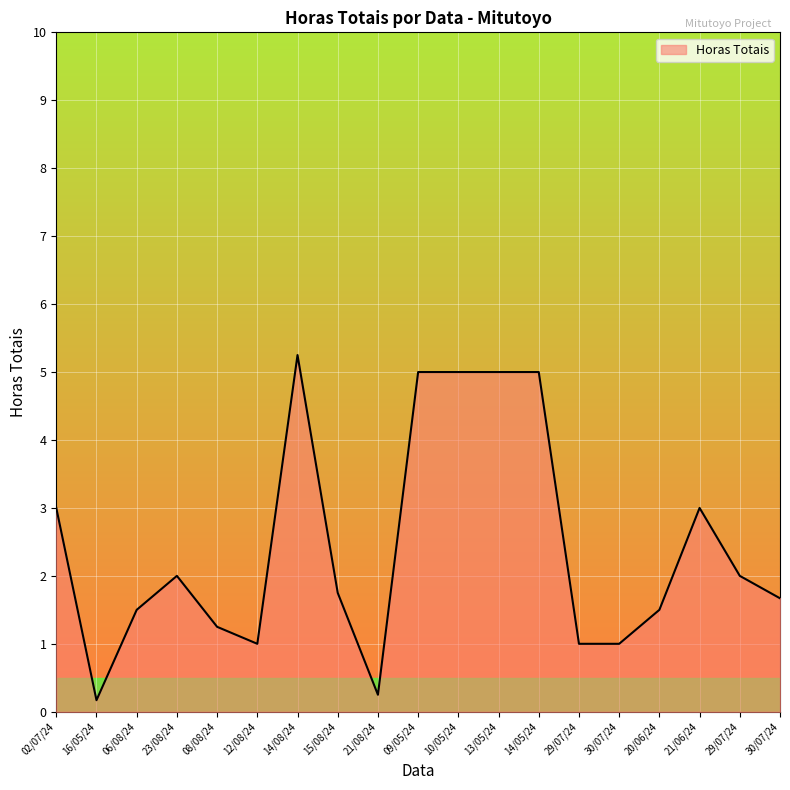

How many lines are shown in the chart?

1